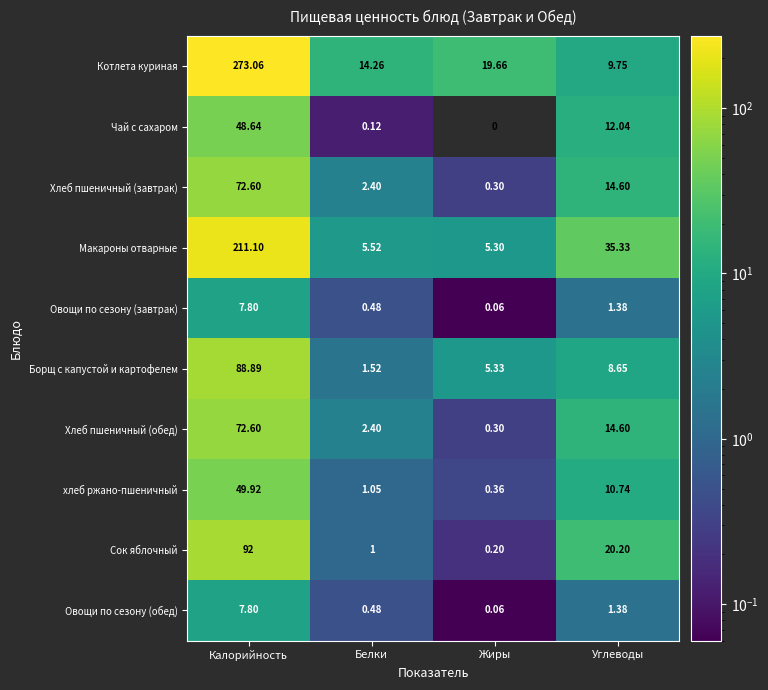

Which series has the largest range (max minus min)?

Котлета куриная